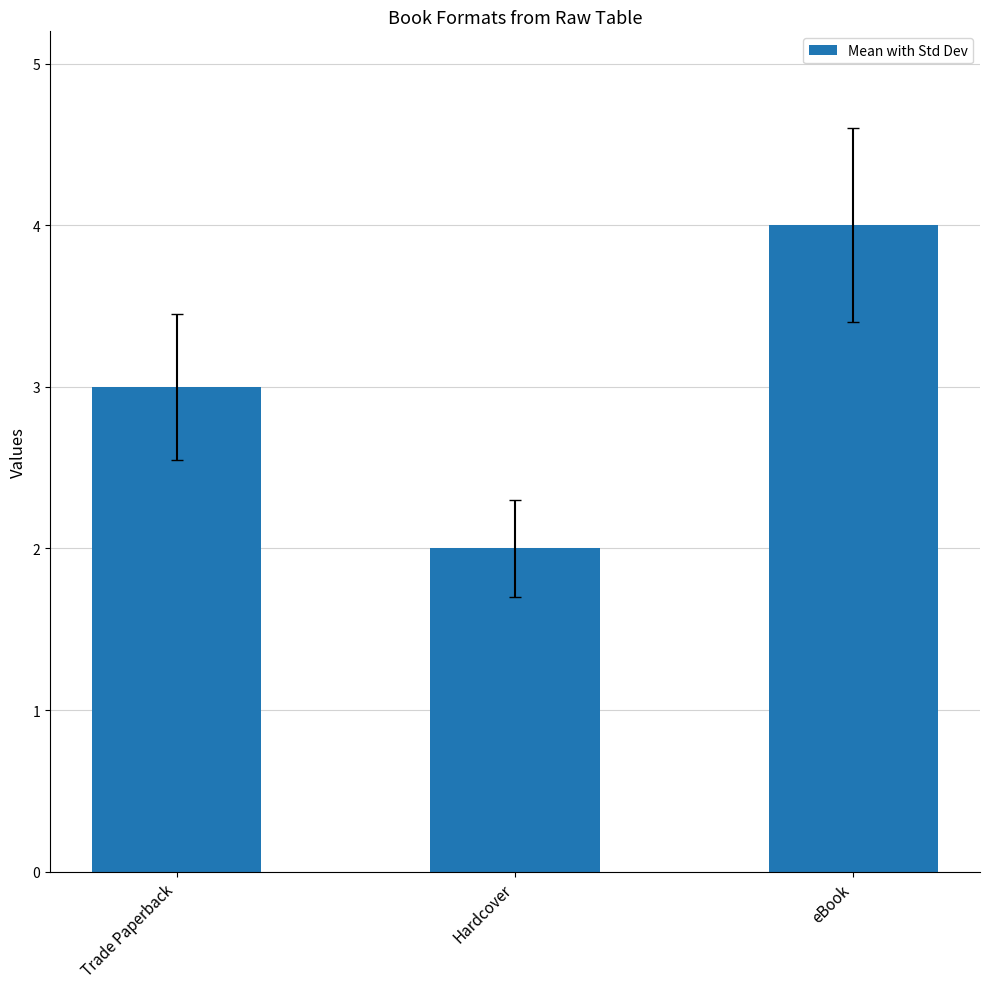

Reading right to left, extract all data points from this chart.

4	2	3